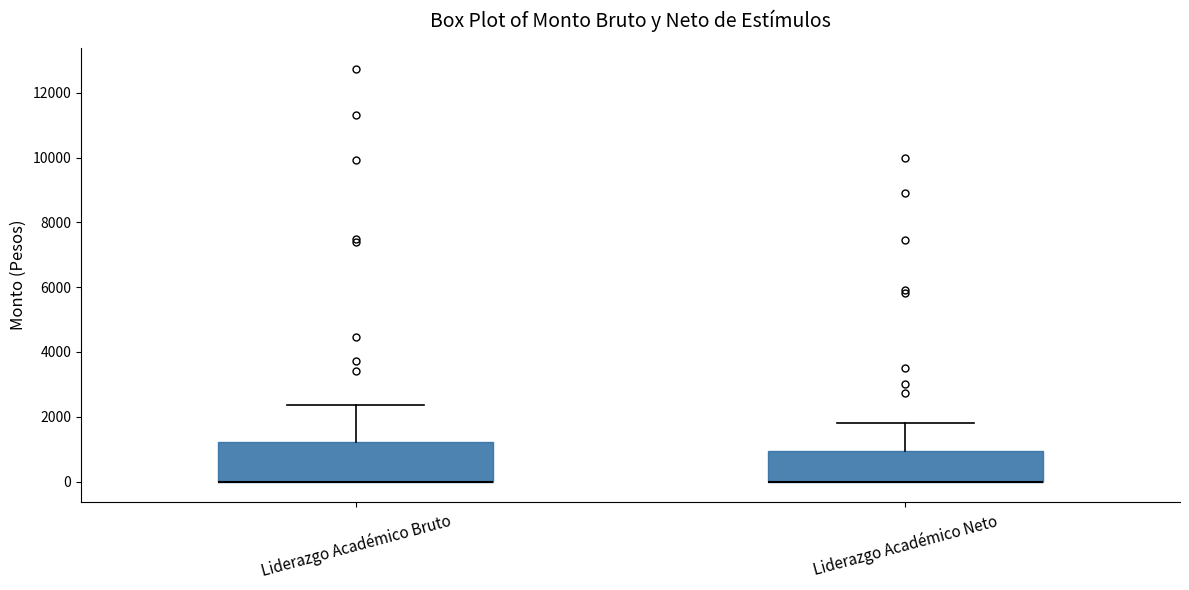

Reading left to right, read every box against the y-axis: the position of its median line, the range the box covers, and the ends of its whiskers. The values are not printed on the chart, so give them approximately, as read against the axis.

Liderazgo Académico Bruto: median 0 (drawn on the box's lower edge), box 0 to 1200, whiskers 0 to 2400
Liderazgo Académico Neto: median 0 (drawn on the box's lower edge), box 0 to 1000, whiskers 0 to 1800